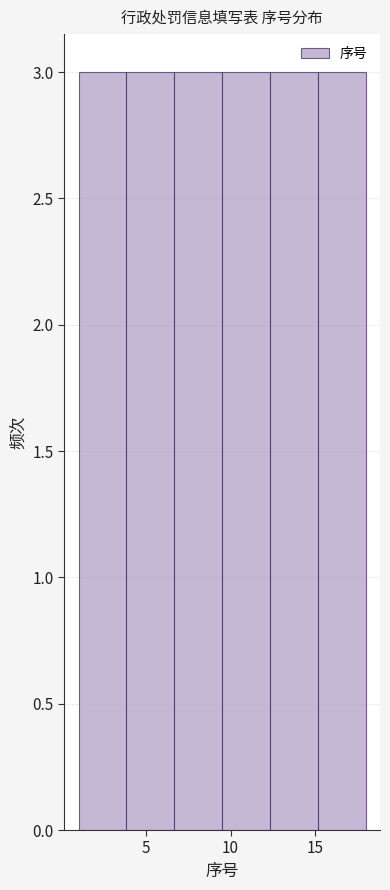

Reading left to right, list every bar in this chart as the range it spans on the x-axis followed by its height. Neither the bar edges nor the heights are printed on the chart, so give them approximately, as read against the axes.

1.0 to 4.0: 3
4.0 to 6.5: 3
6.5 to 9.5: 3
9.5 to 12.5: 3
12.5 to 15.0: 3
15.0 to 18.0: 3